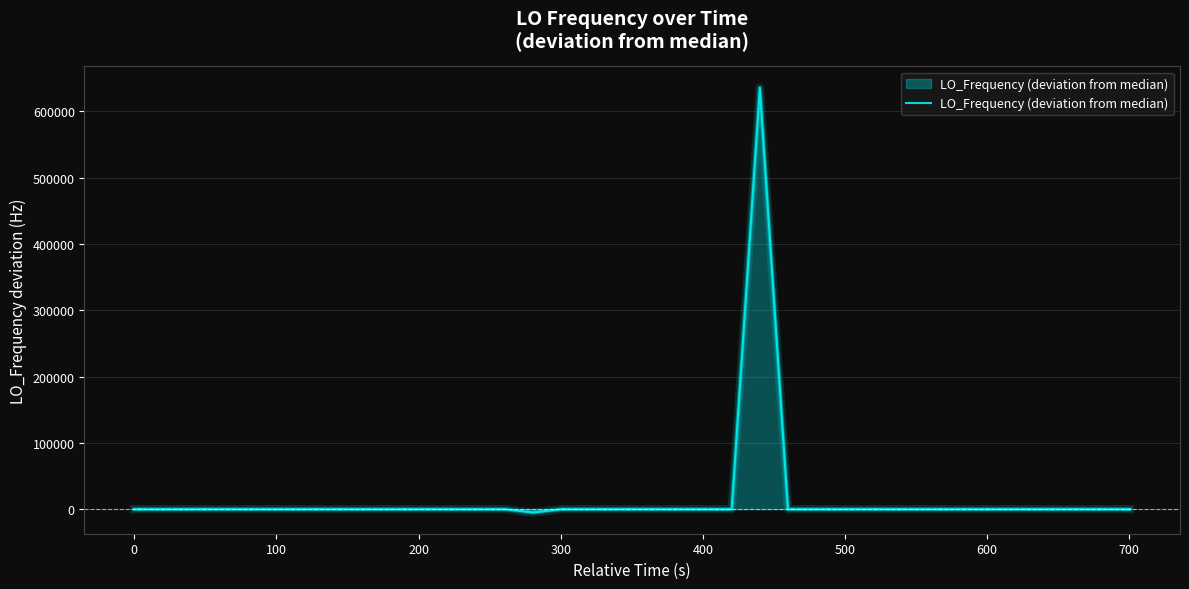

What is the maximum value shown in the chart?

635704.2